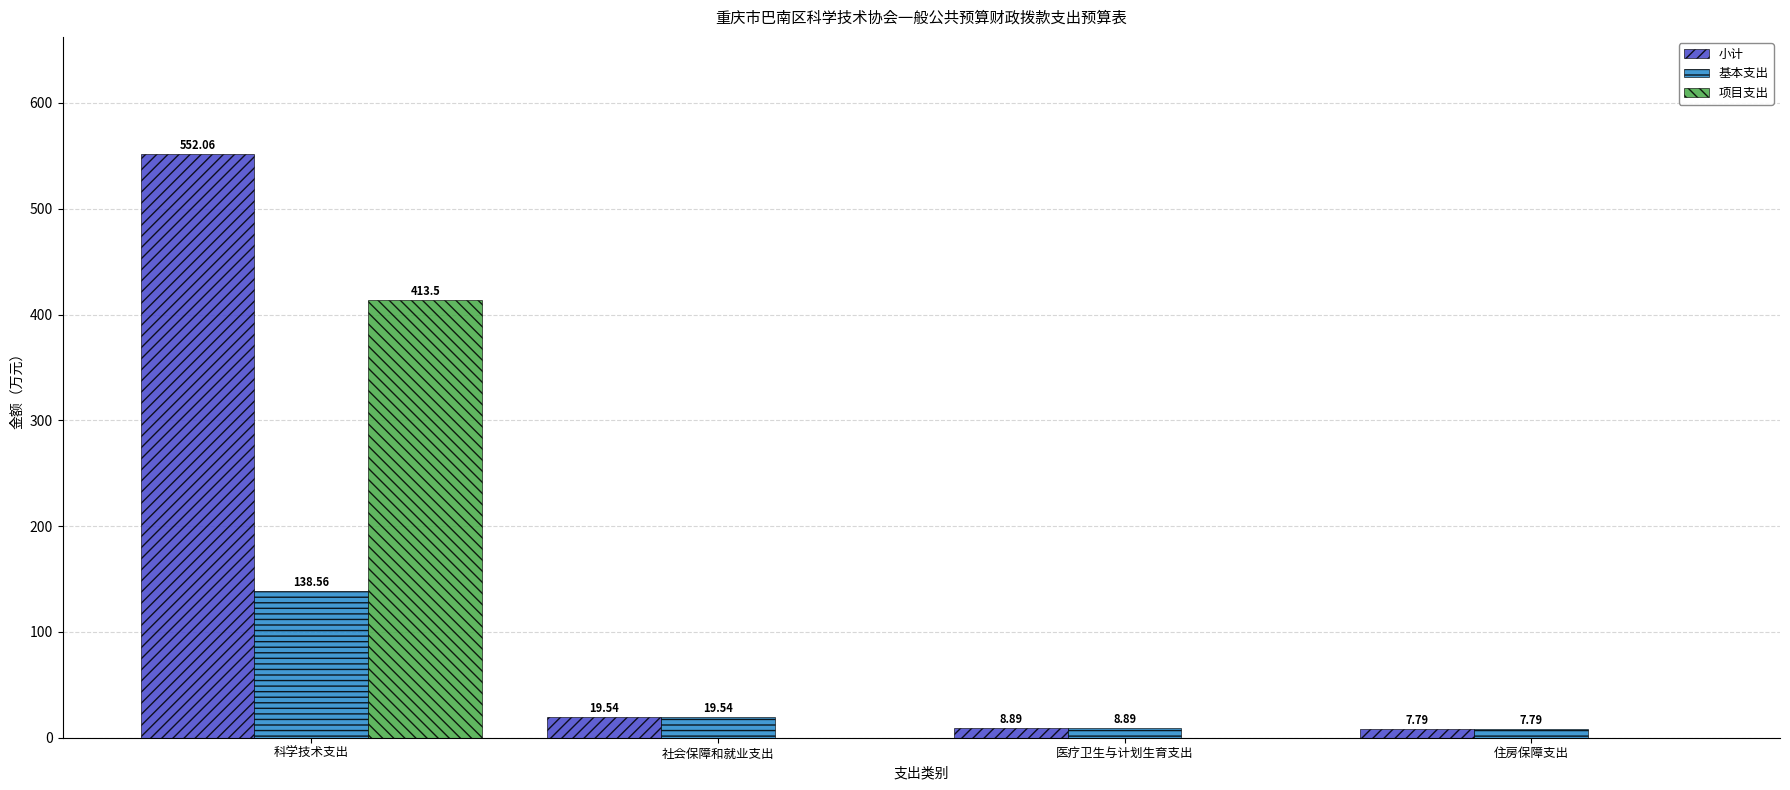

What is the sum of all 项目支出 values?

413.5